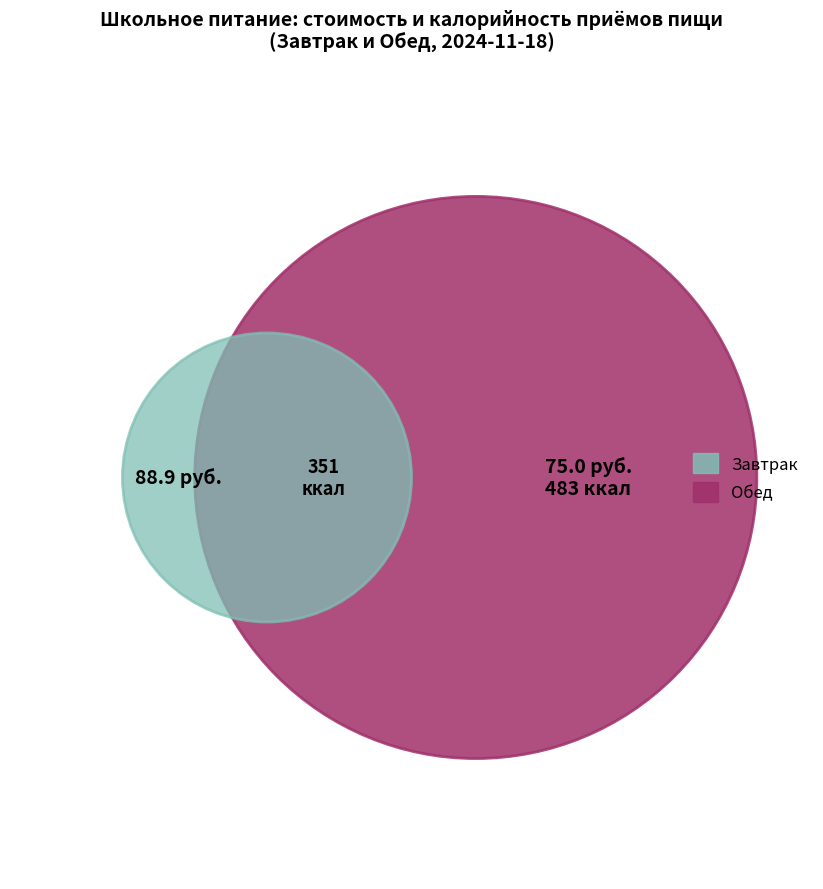

Combined, do Обед and Завтрак account for over 50%?

Yes